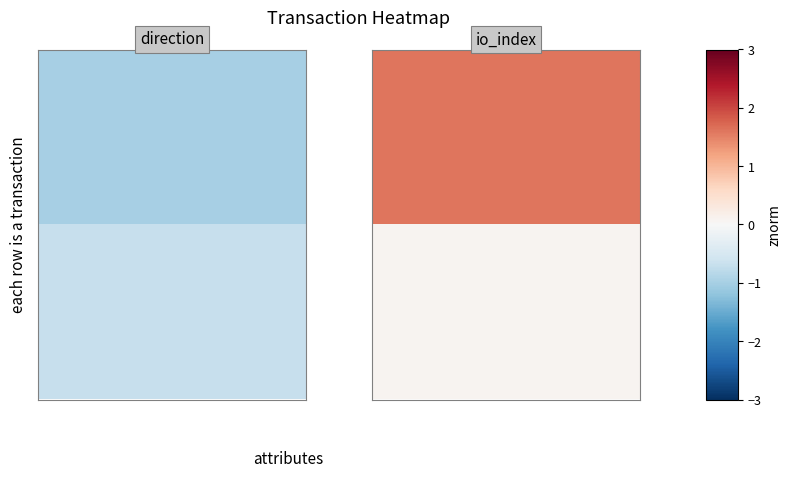

Rank the series by their average value, from lowest to highest.

row_1, row_0